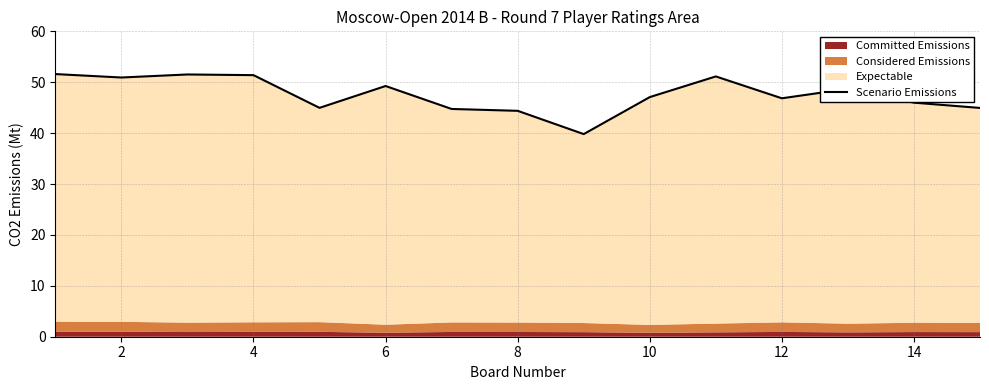

What is the maximum value shown in the chart?

51.6